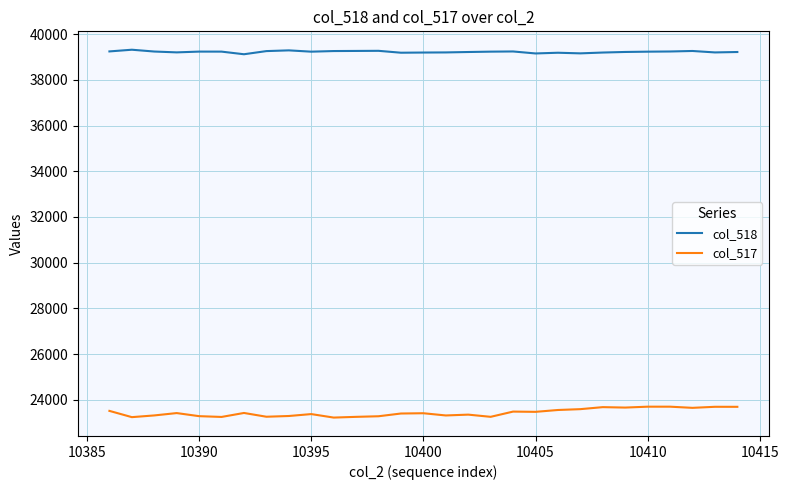

Rank the series by their maximum value, from lowest to highest.

col_517, col_518